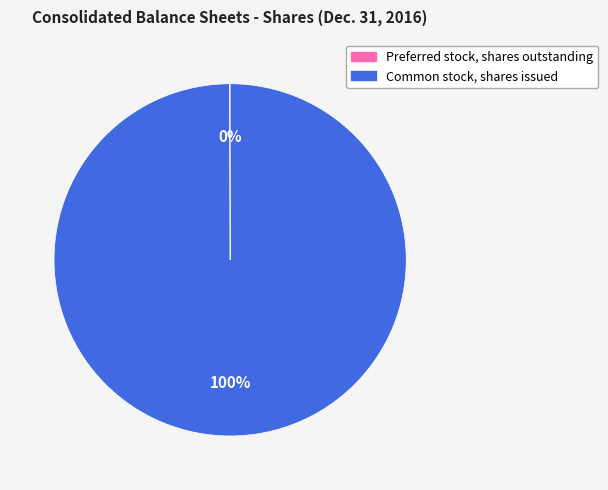

Which category accounts for the majority?

Common stock, shares issued